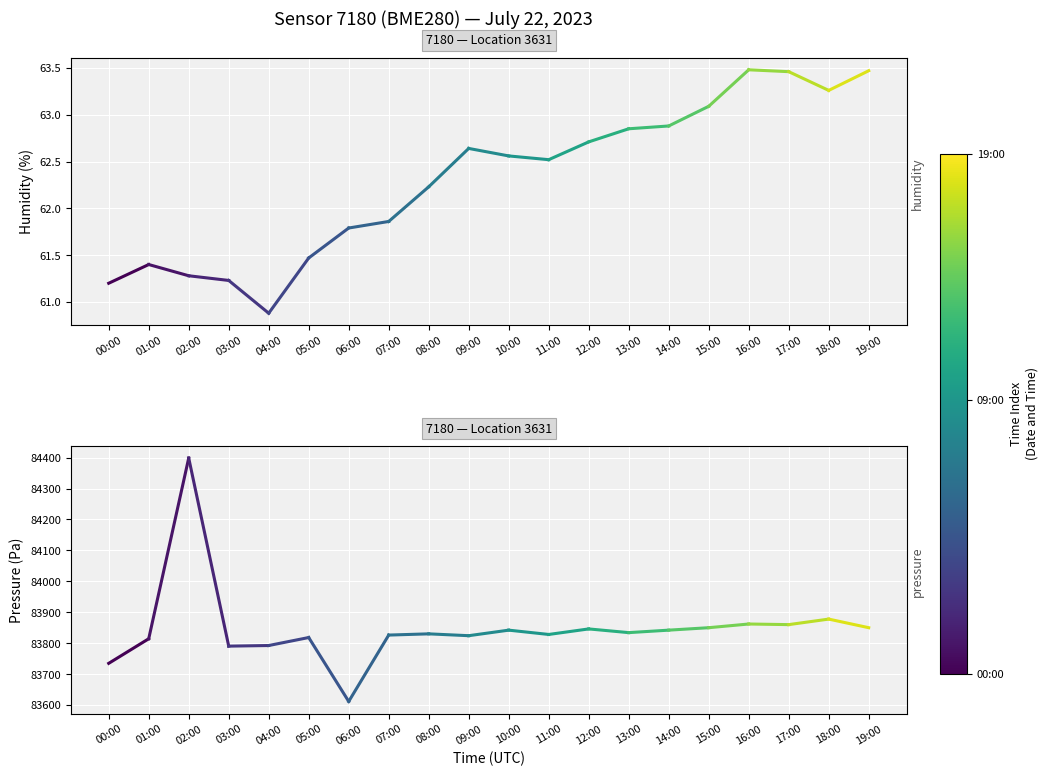

List the series in order of their peak value, lowest first.

humidity, pressure